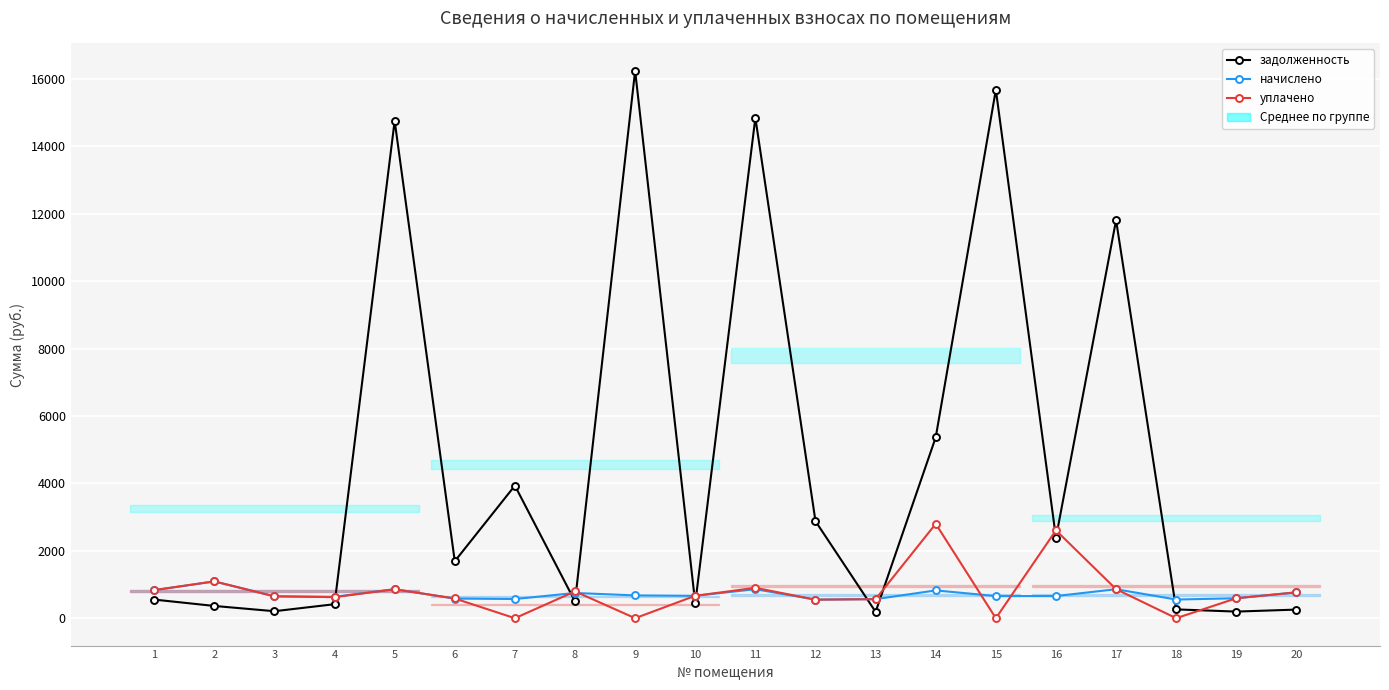

The value of начислено at 1 is 832.6. True or false?

True